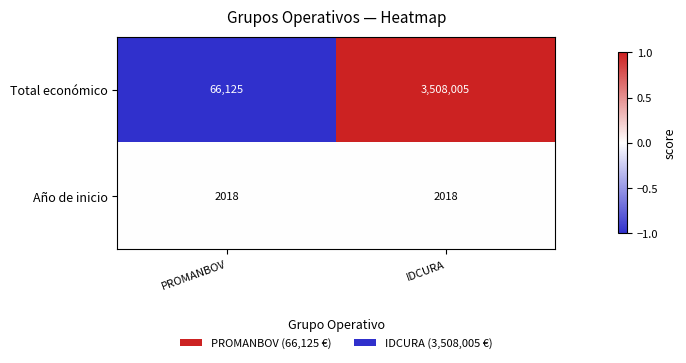

Which category has the highest value across all series?

IDCURA